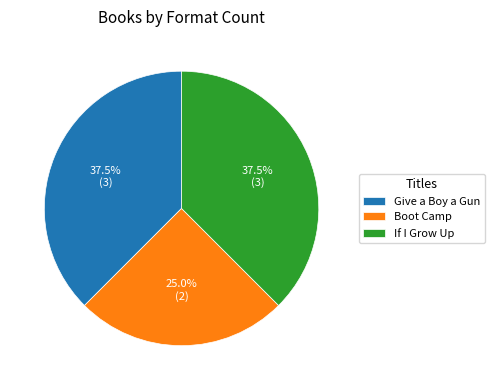

Which slice is the smallest?

Boot Camp